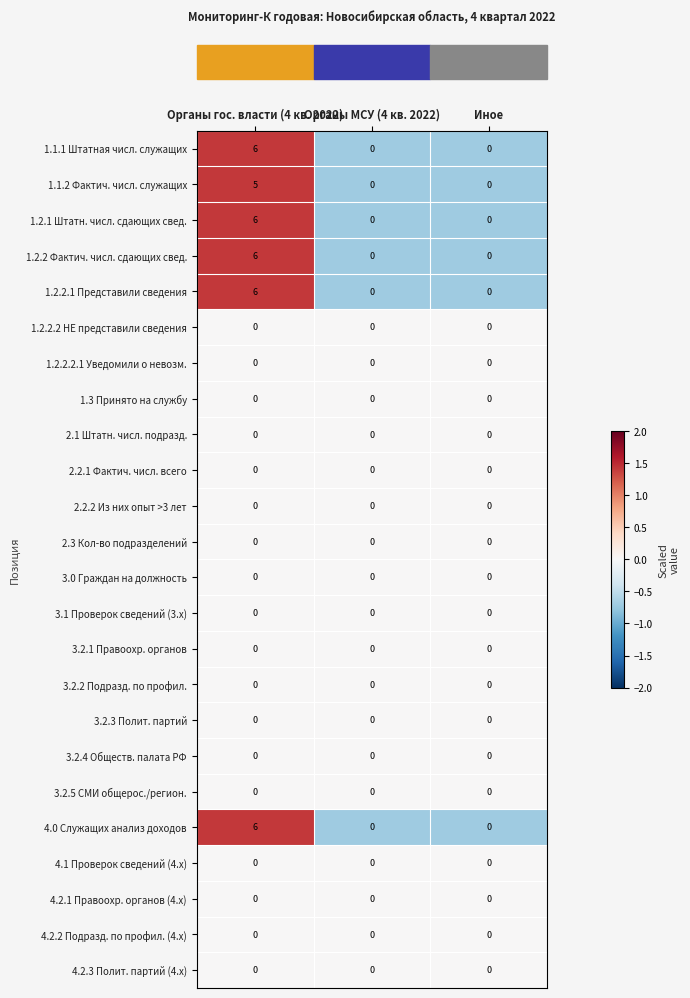

What is the difference between the highest and lowest values at Иное?

0